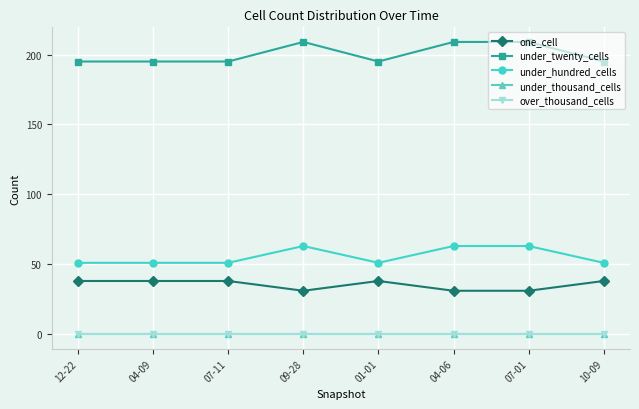

Is this an area chart (filled region under the line)?

No